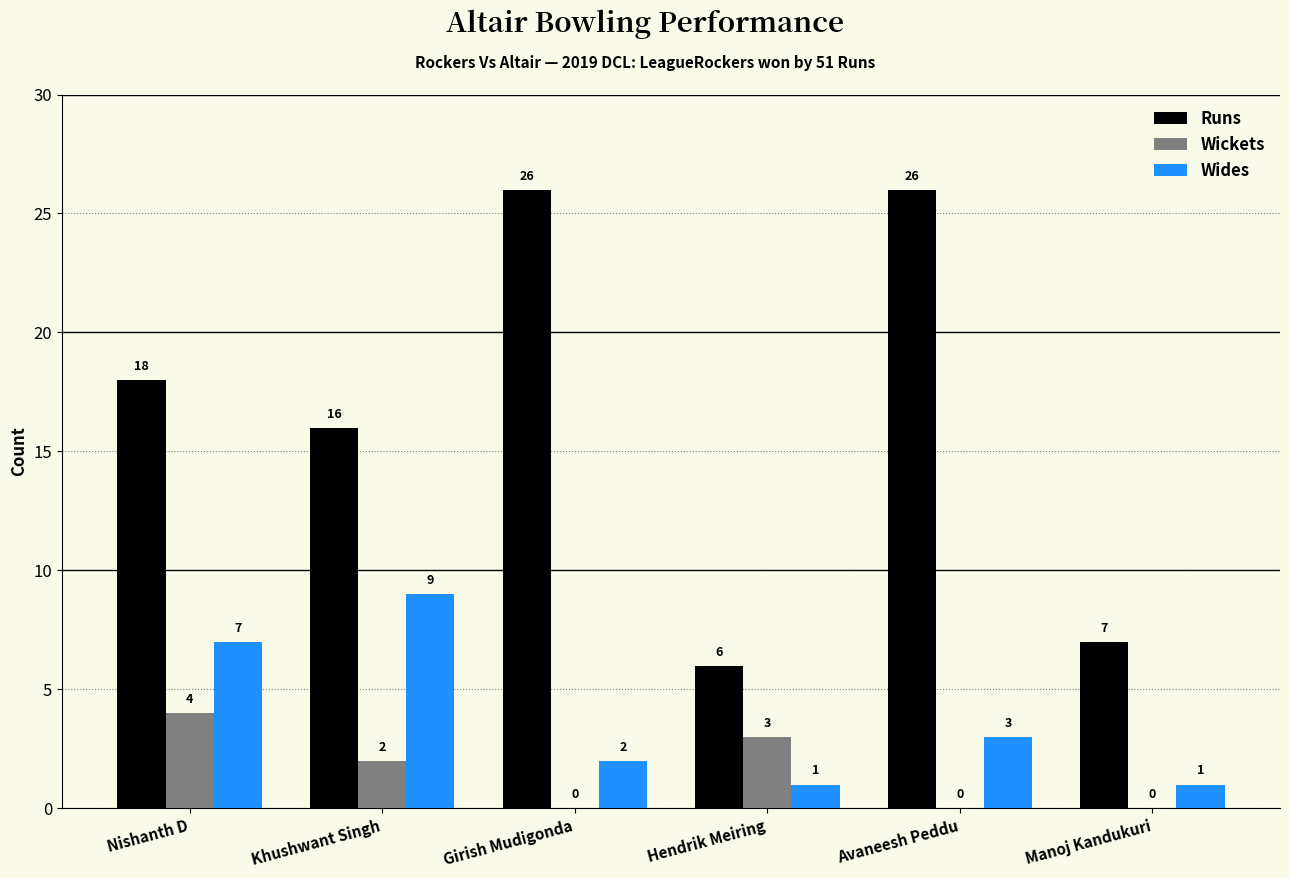

Between Nishanth D and Girish Mudigonda, which series saw the biggest shift?

Runs